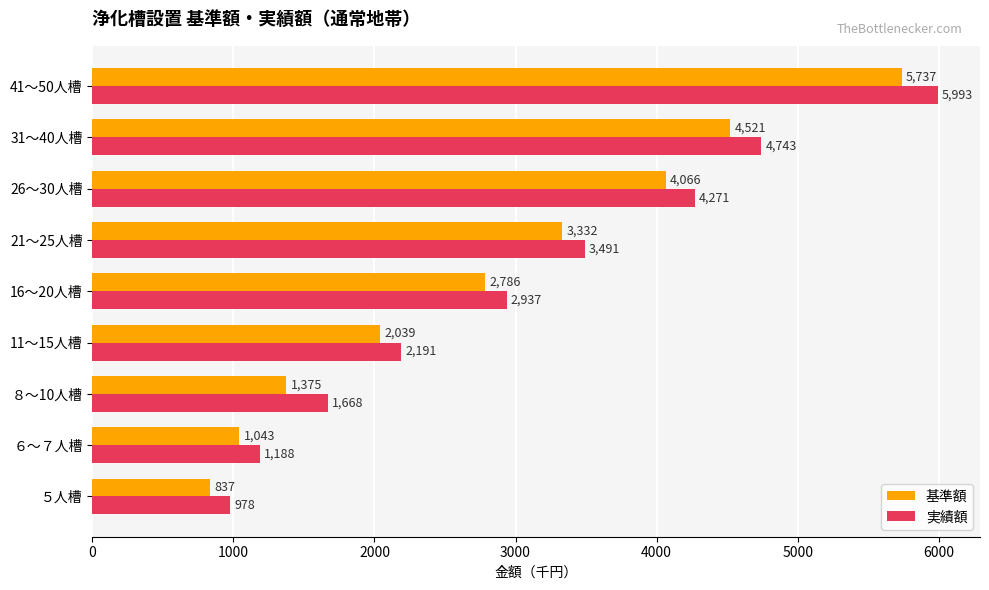

What is the sum of all 実績額 values?

27460